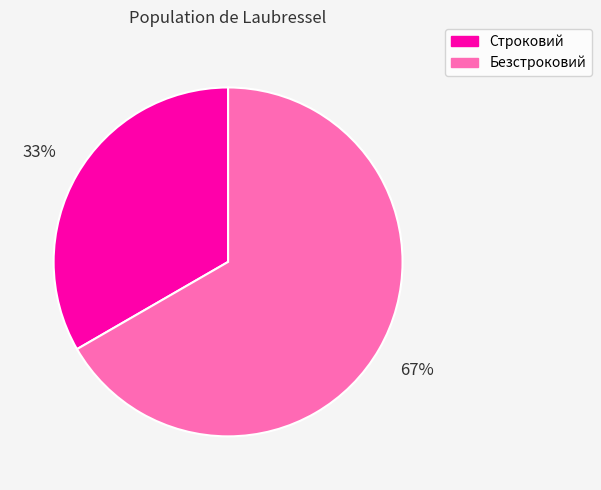

Rank the categories by value from lowest to highest.

Строковий, Безстроковий